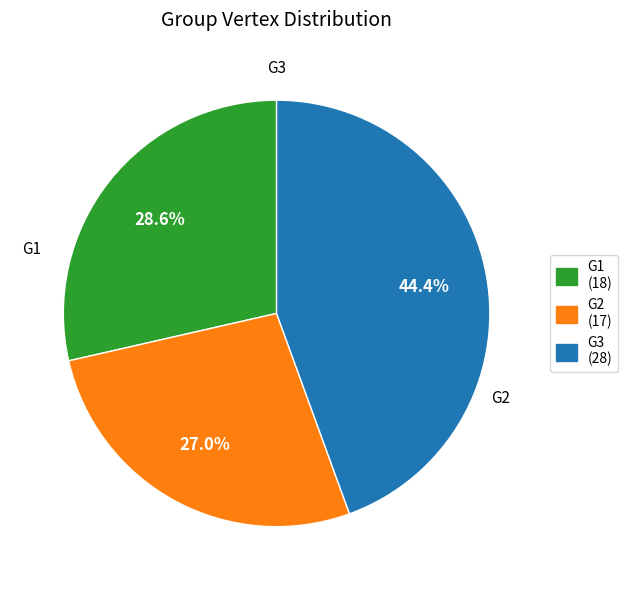

To the nearest percent, what portion does G3 represent?

44%